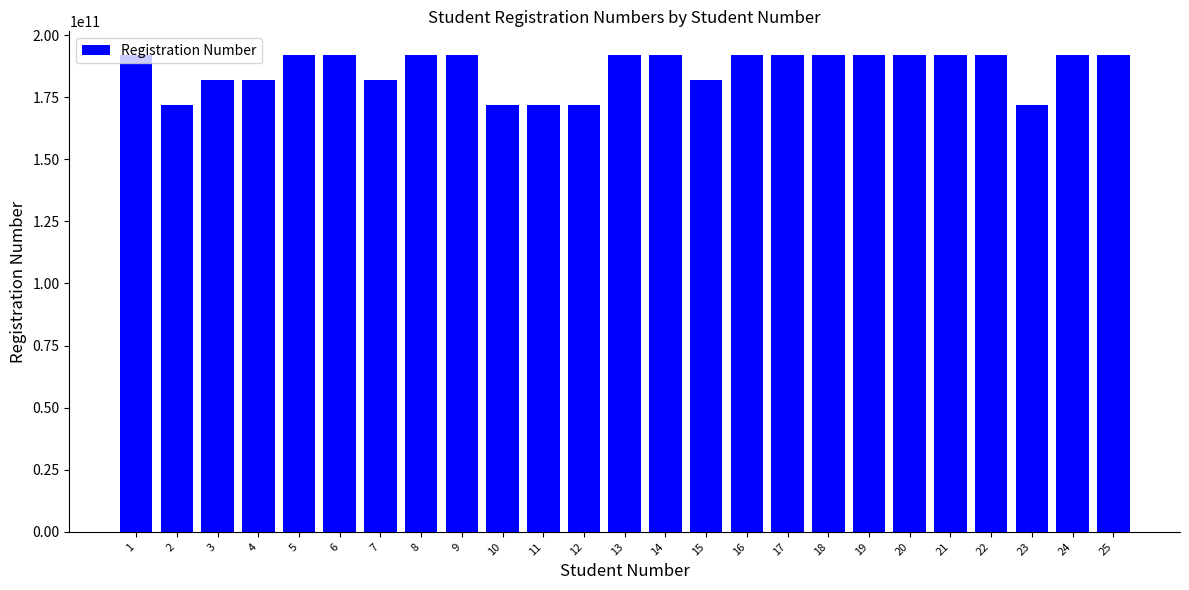

What is the approximate value at 15, to the nearest 10?

181833007140